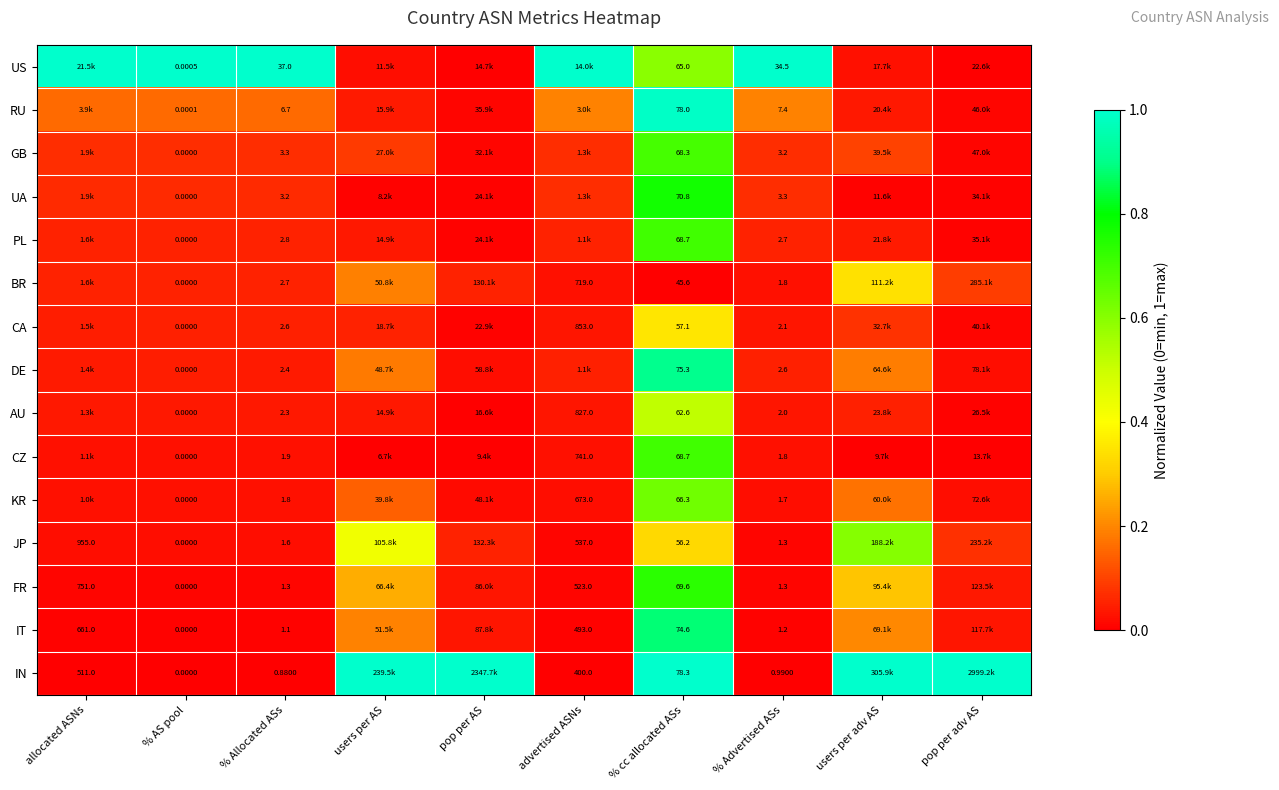

What is the total value across all series at pop per adv AS?

1.3